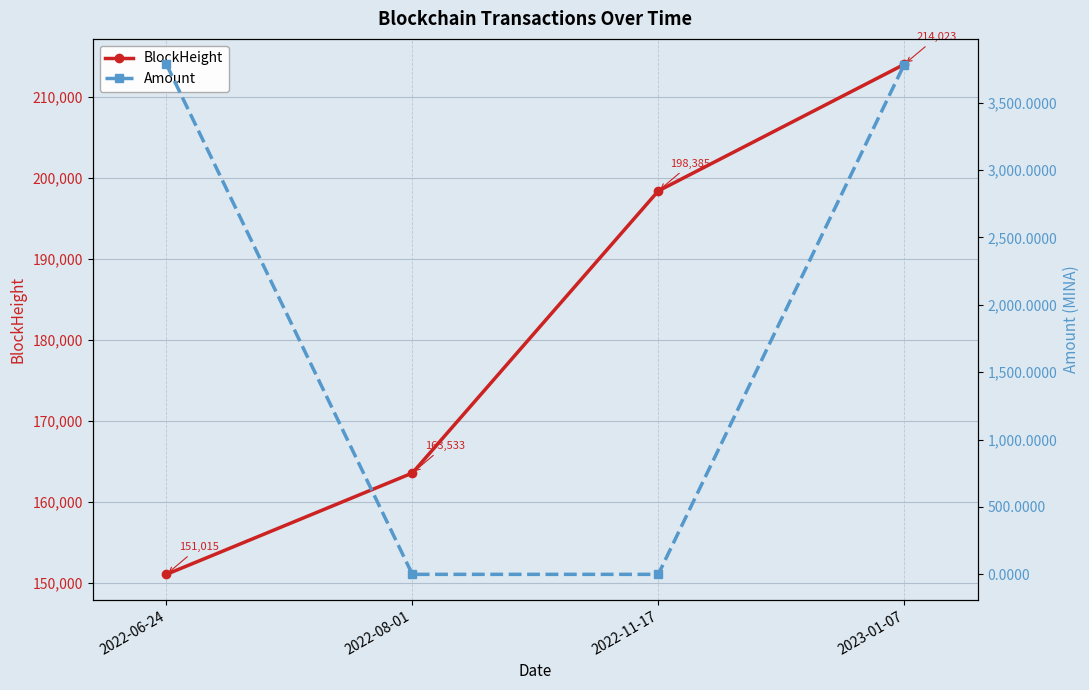

Which series has the largest total across all categories?

BlockHeight